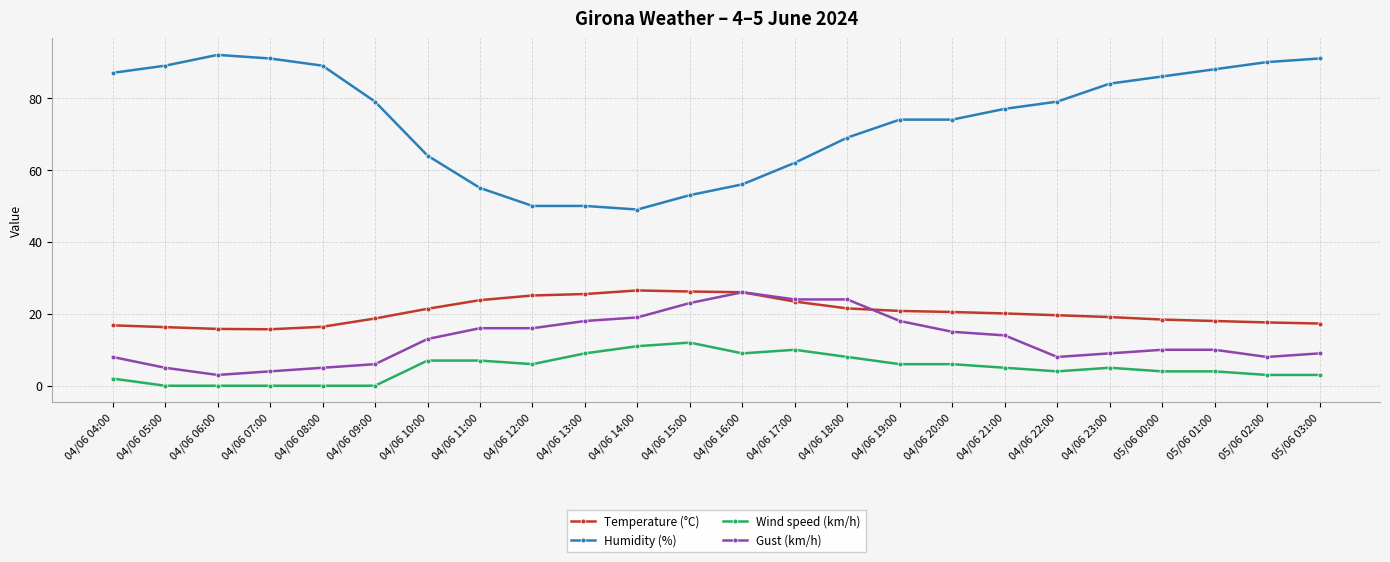

Rank the series at 04/06 09:00 from highest to lowest value.

Humidity (%), Temperature (°C), Gust (km/h), Wind speed (km/h)